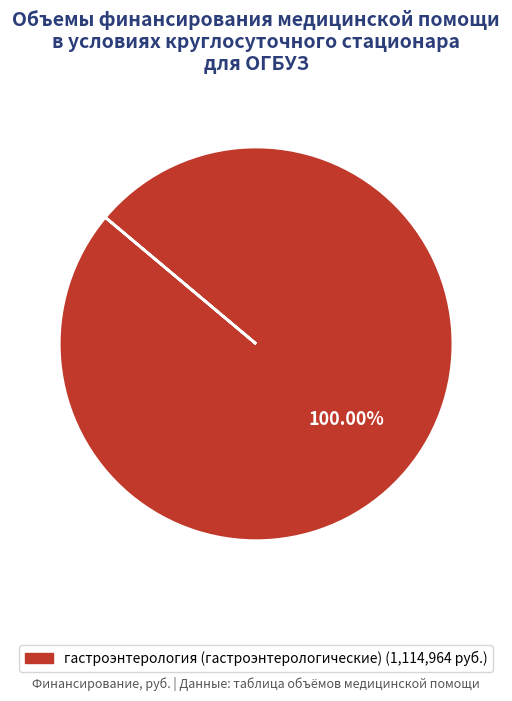

Is there a majority slice in this chart?

Yes